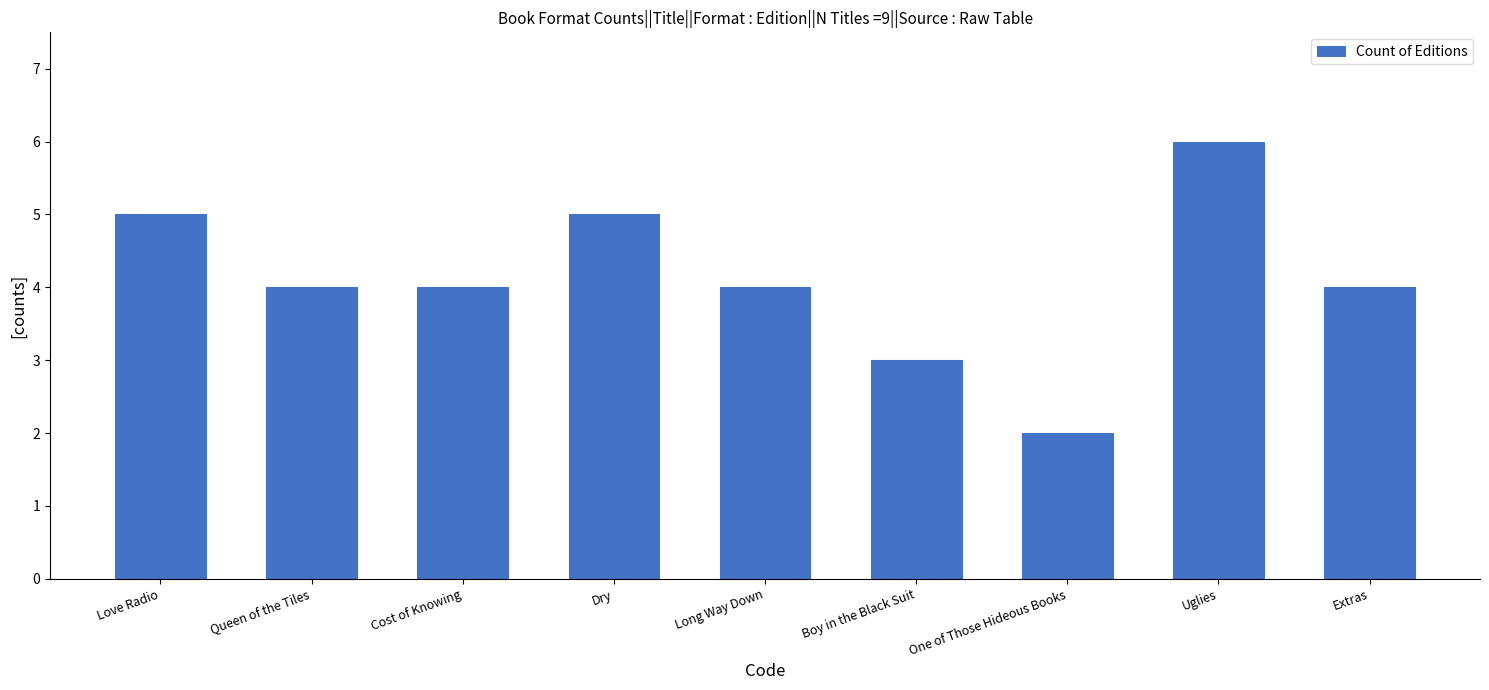

At which category does the chart reach its minimum across all series?

One of Those Hideous Books